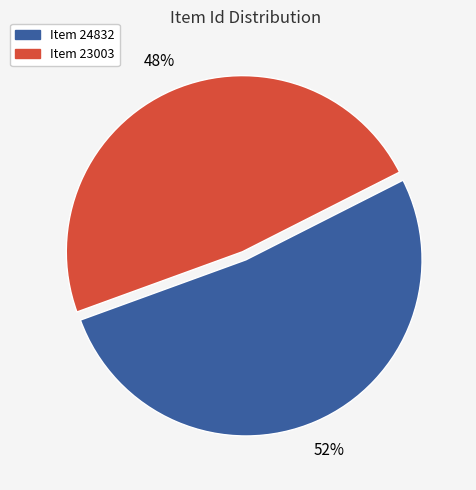

To the nearest percent, what is the difference between the largest and smallest slice percentages?

4%